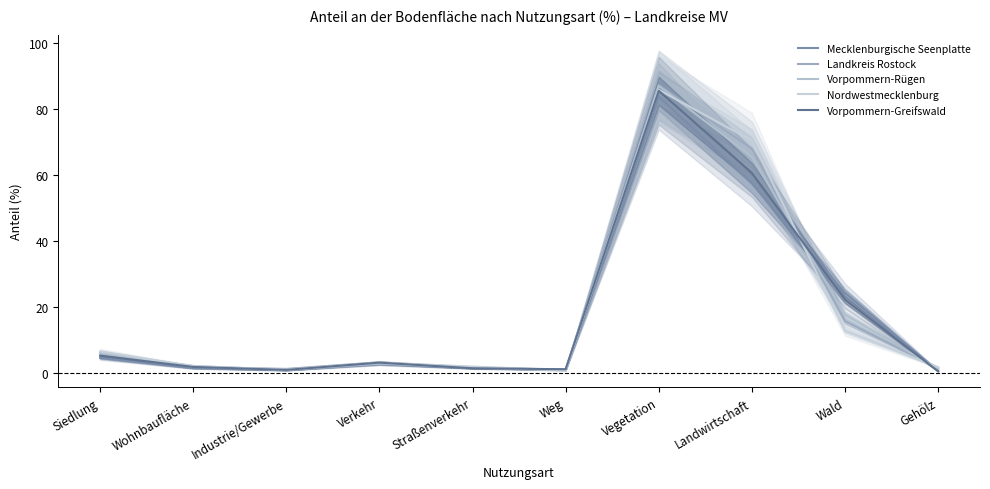

The value of Vorpommern-Greifswald at Gehölz is 0.8. True or false?

False